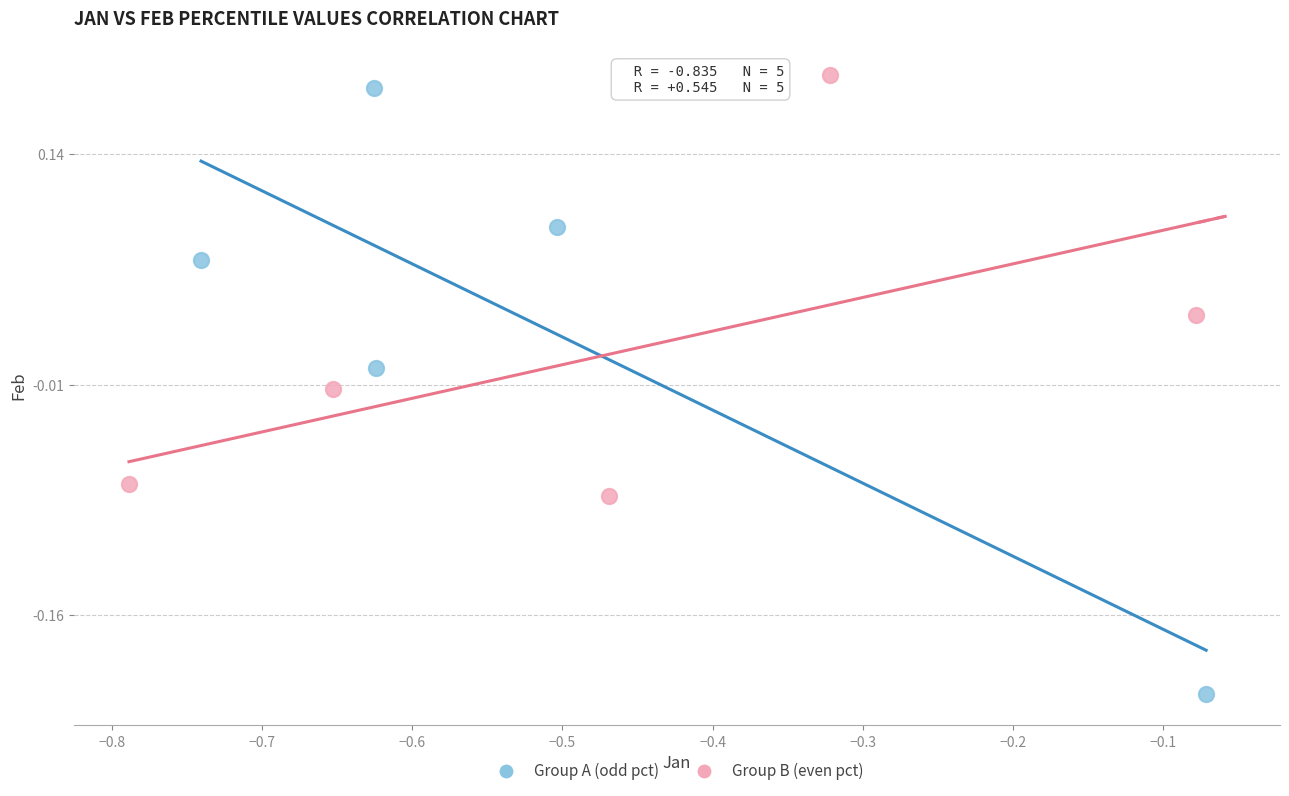

Which series has the largest Y range (max minus min)?

Group A (odd pct)